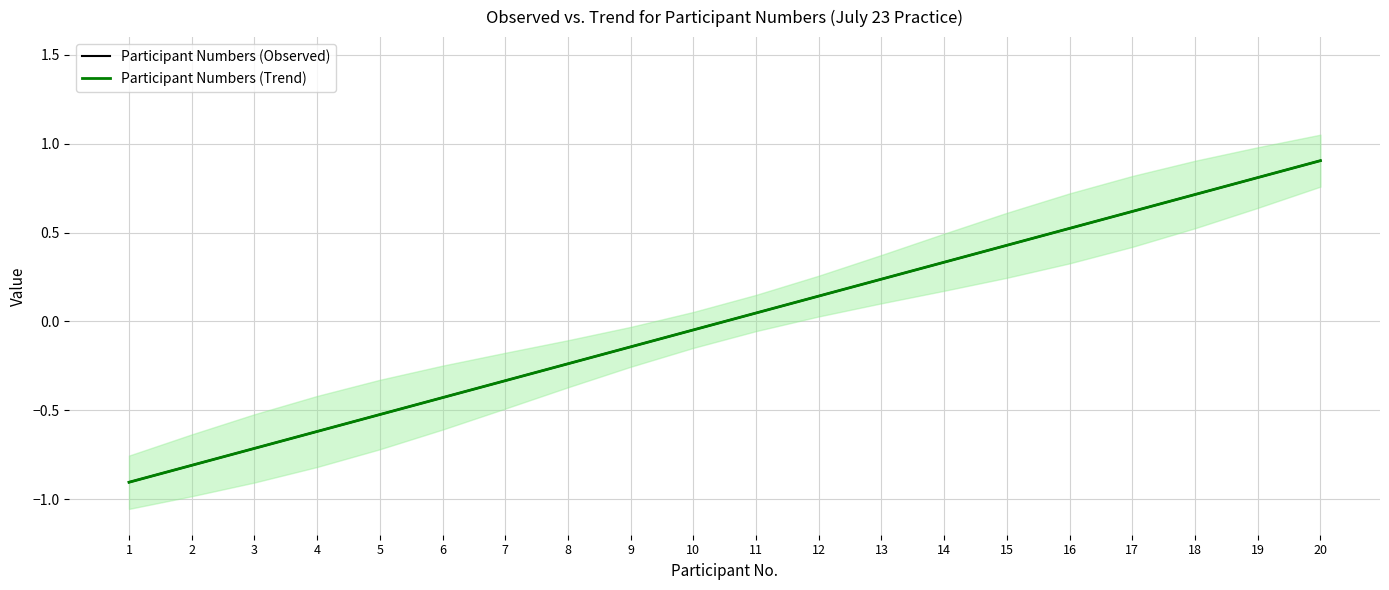

What is the value of the Participant Numbers (Observed) point at the 17th from the left?

0.6